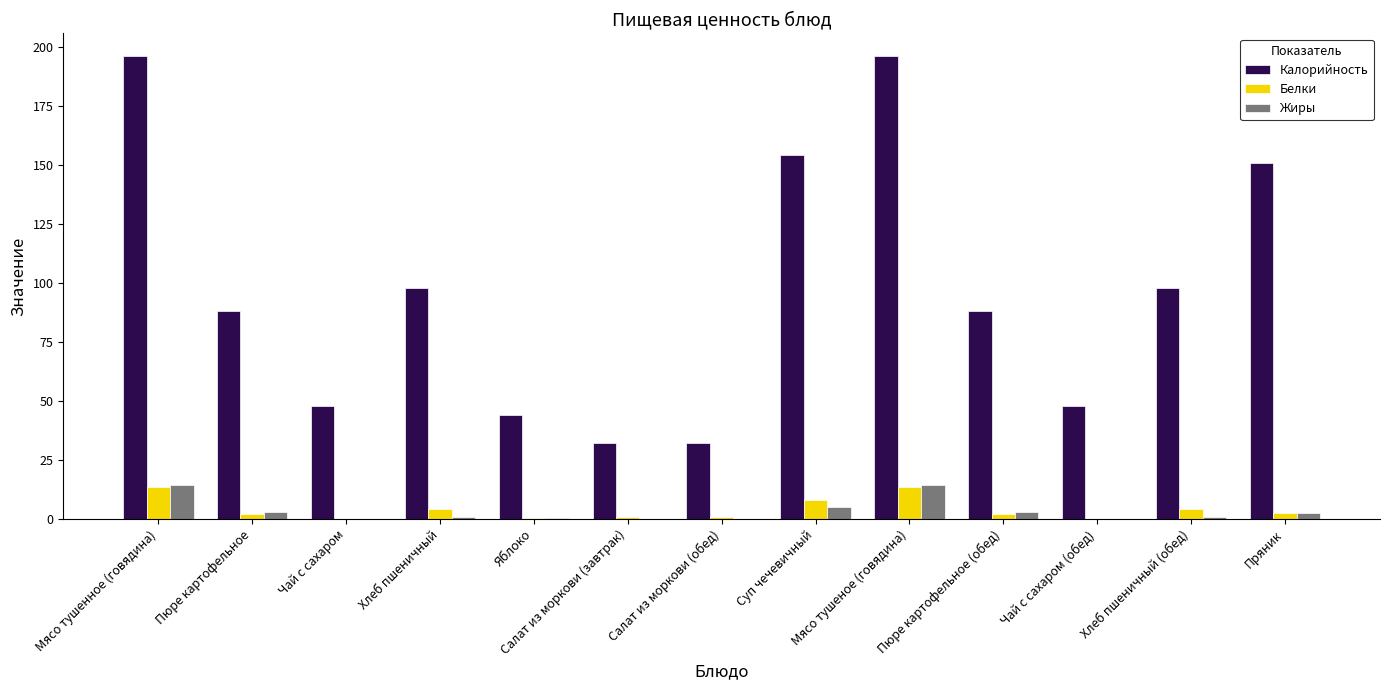

What is the sum of all Белки values?

52.3